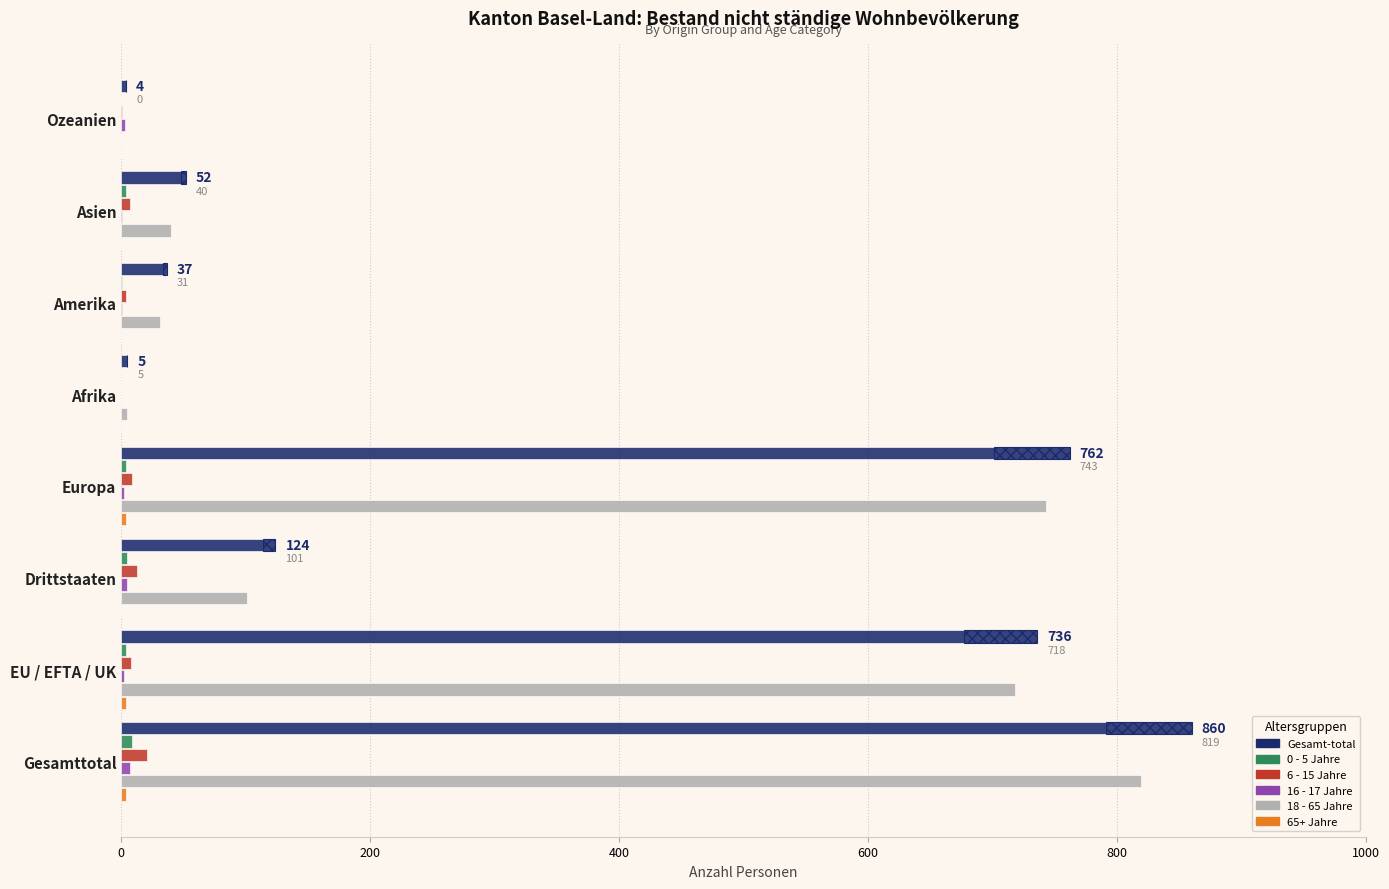

Reading right to left, extract all data points from this chart.

Gesamt-total: 4	52	37	5	762	124	736	860
0 - 5 Jahre: 0	4	1	0	4	5	4	9
6 - 15 Jahre: 1	7	4	0	9	13	8	21
16 - 17 Jahre: 3	1	1	0	2	5	2	7
18 - 65 Jahre: 0	40	31	5	743	101	718	819
65+ Jahre: 0	0	0	0	4	0	4	4